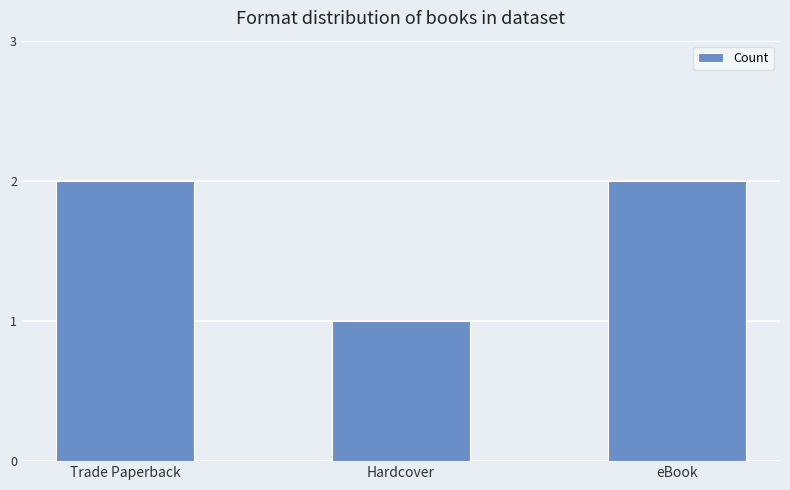

What is the minimum value shown in the chart?

1